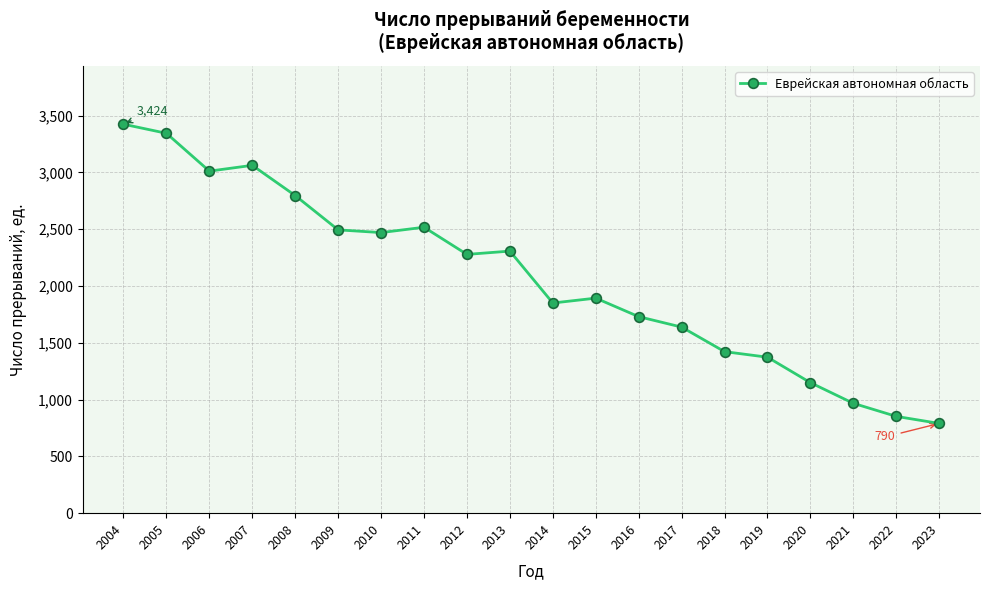

What is the difference between the second highest and minimum values?

2554